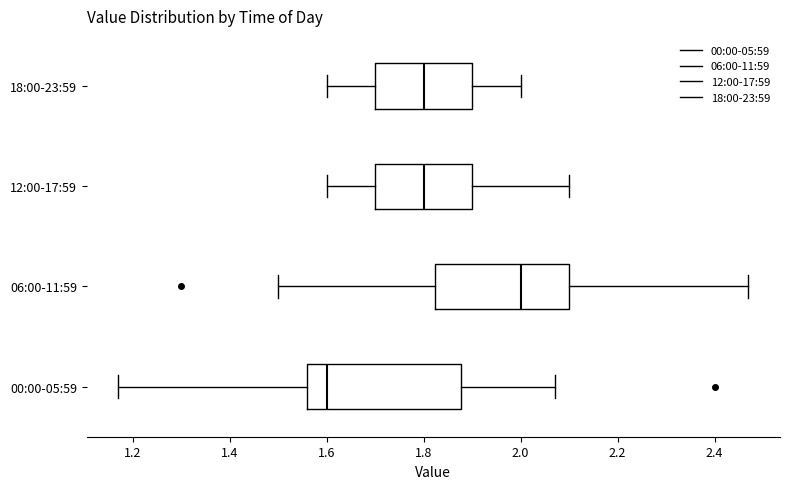

Reading bottom to top, read every box against the x-axis: the position of its median line, the range the box covers, and the ends of its whiskers. The values are not printed on the chart, so give them approximately, as read against the axis.

00:00-05:59: median 1.60, box 1.56 to 1.88, whiskers 1.18 to 2.08
06:00-11:59: median 2.00, box 1.82 to 2.10, whiskers 1.50 to 2.48
12:00-17:59: median 1.80, box 1.70 to 1.90, whiskers 1.60 to 2.10
18:00-23:59: median 1.80, box 1.70 to 1.90, whiskers 1.60 to 2.00